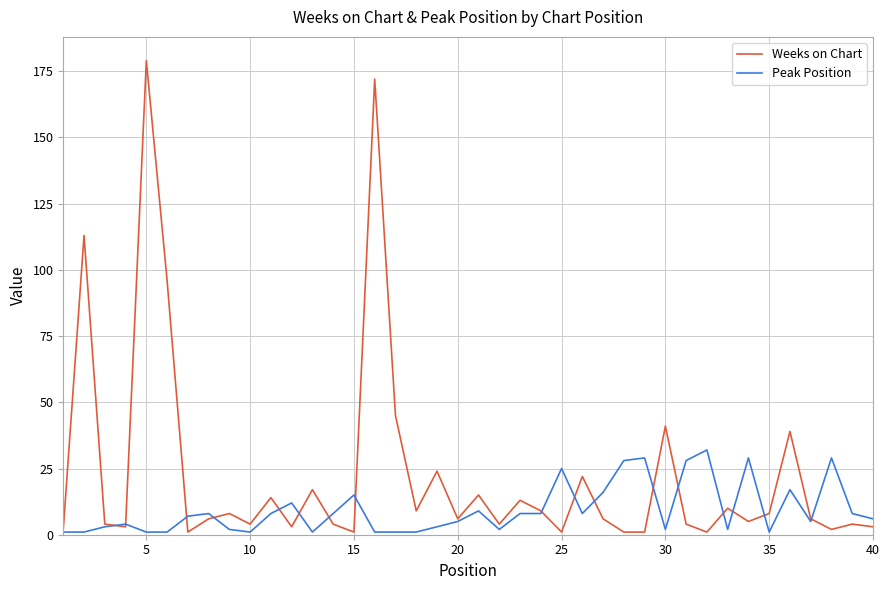

Is this an area chart (filled region under the line)?

No